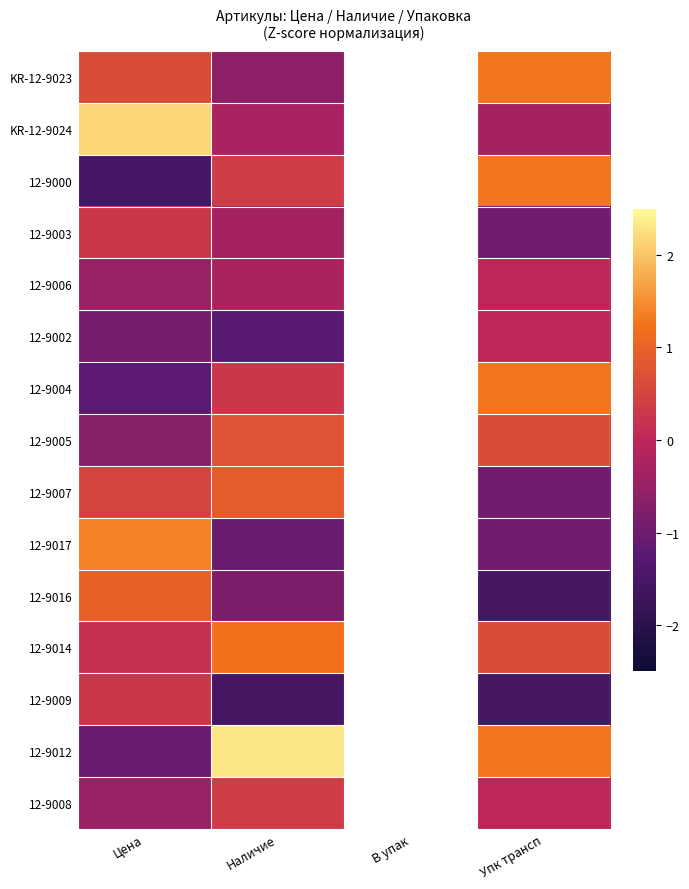

Which series changed the most between Цена and Наличие?

12-9012